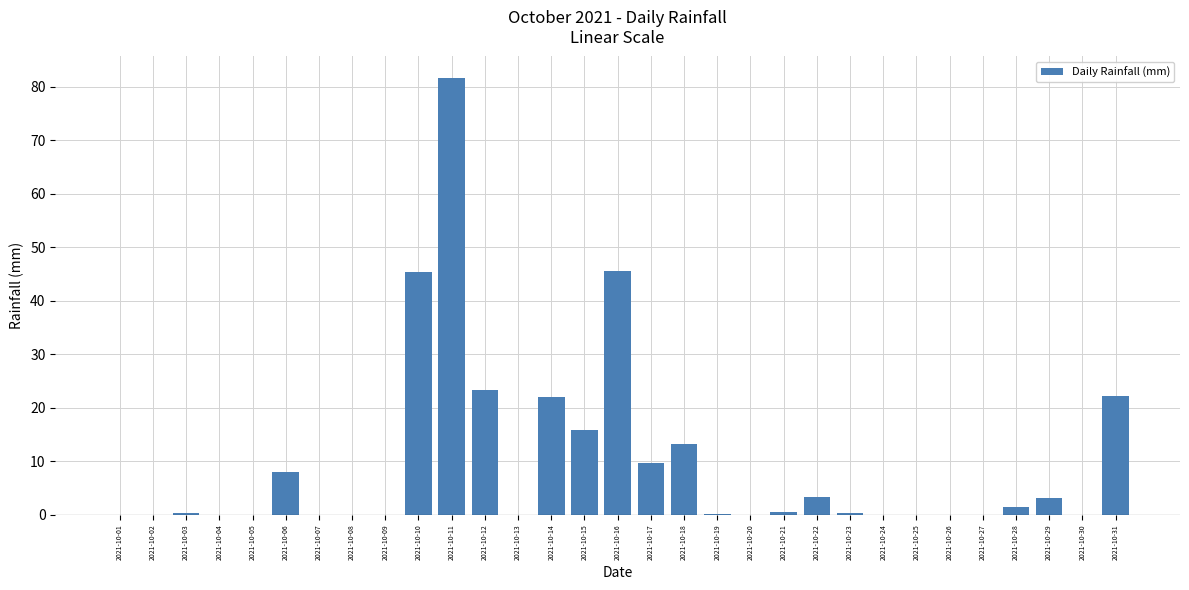

True or false: the data shows 0.6 at 2021-10-21.

True